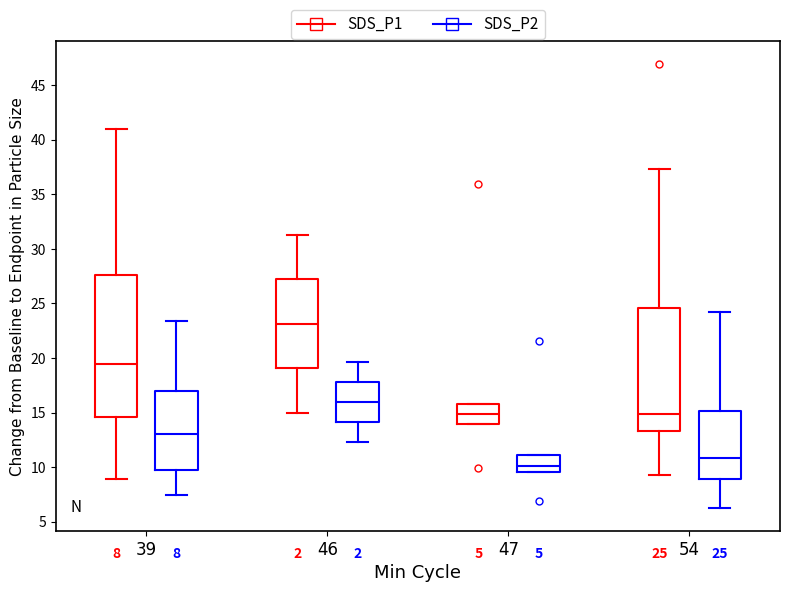

Which box's median line is the highest?

46 (SDS_P1)